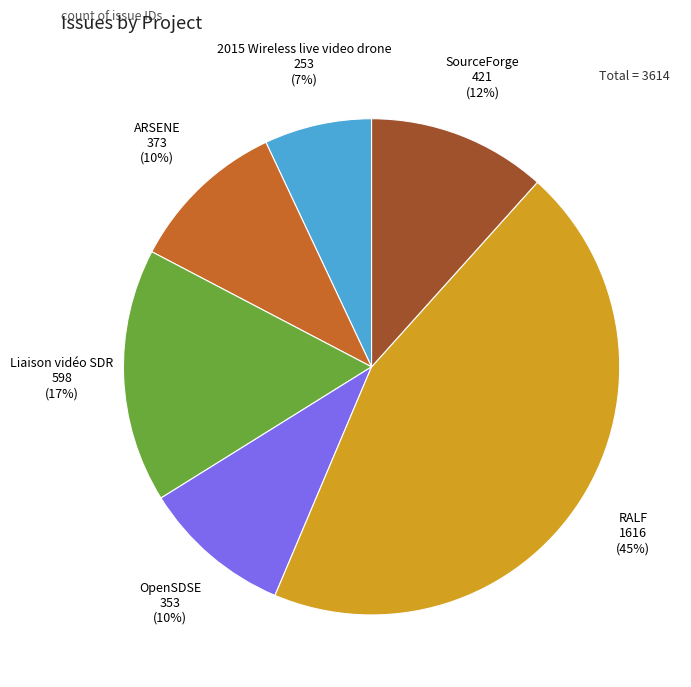

What is the largest slice in the pie chart?

RALF